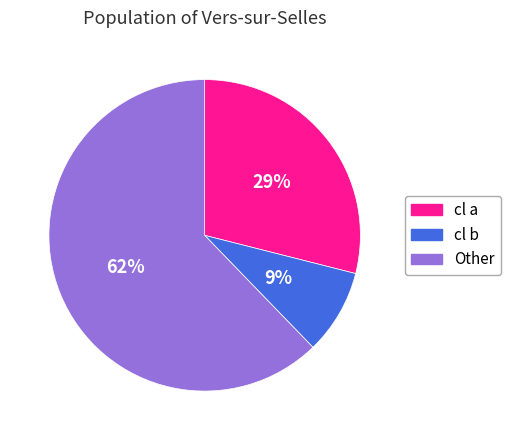

What is the largest slice in the pie chart?

Other